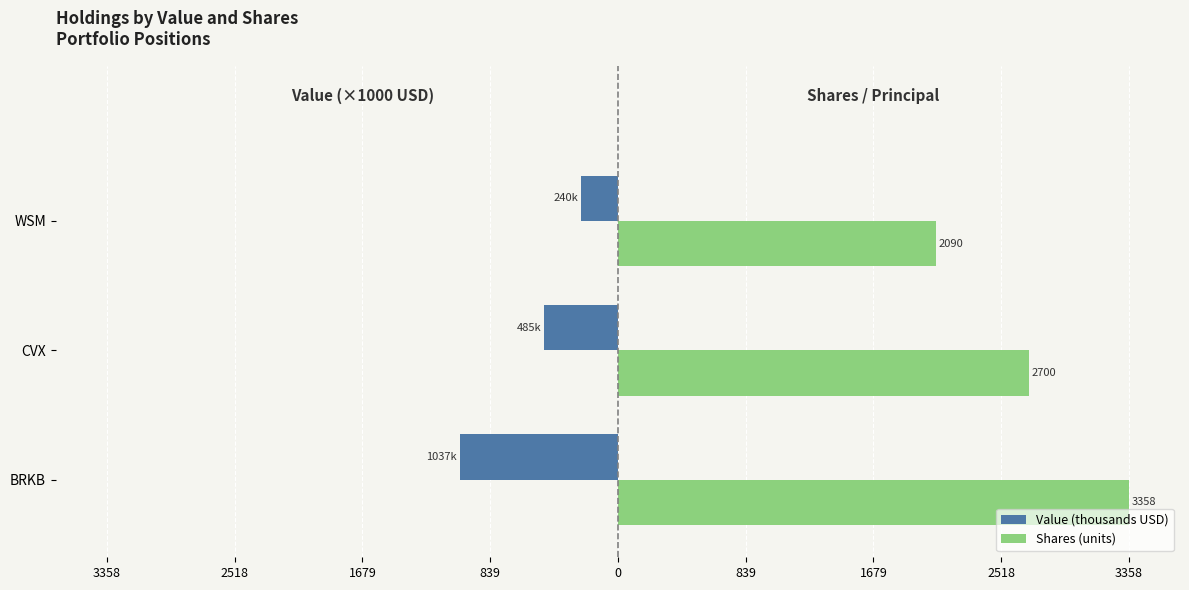

Rank the series by their maximum value, from highest to lowest.

Shares (units), Value (thousands USD)